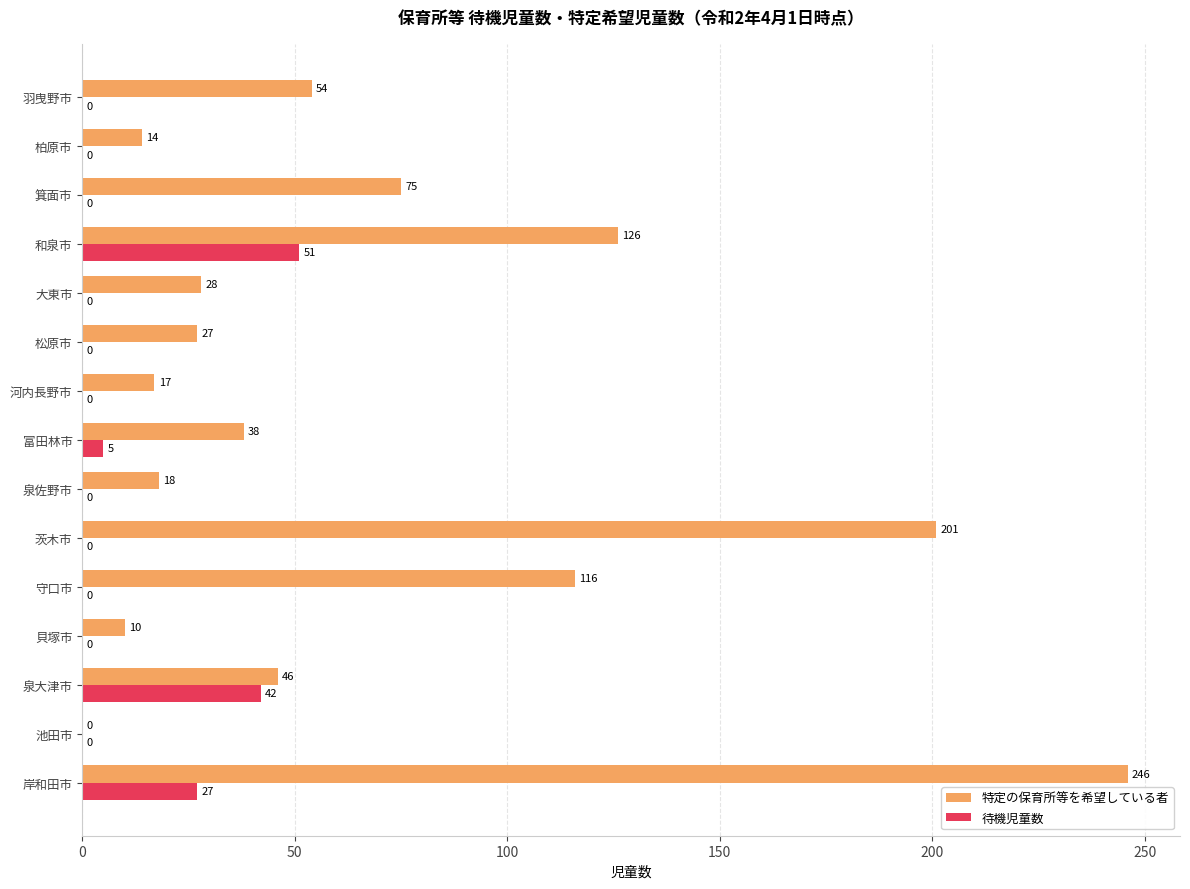

At which label is 待機児童数 closest to 25?

岸和田市